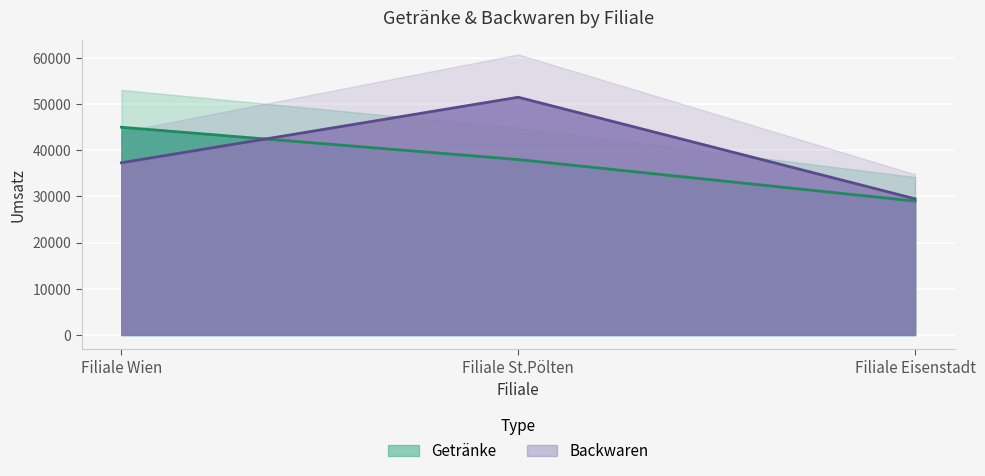

Between Filiale Eisenstadt and Filiale Wien, which is larger?

Filiale Wien